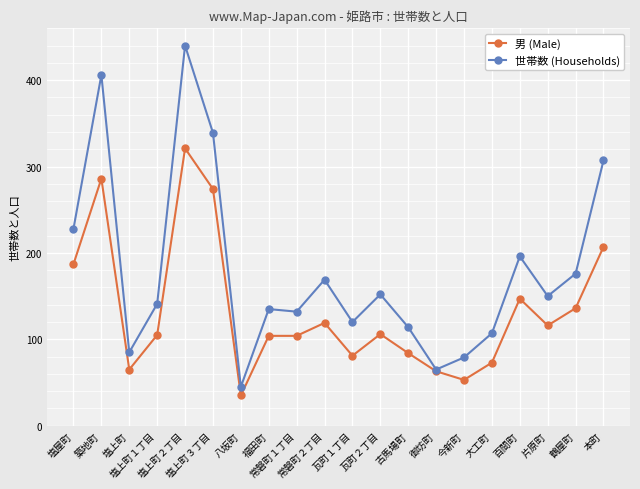

How many values in the 男 (Male) series are below 106?

10